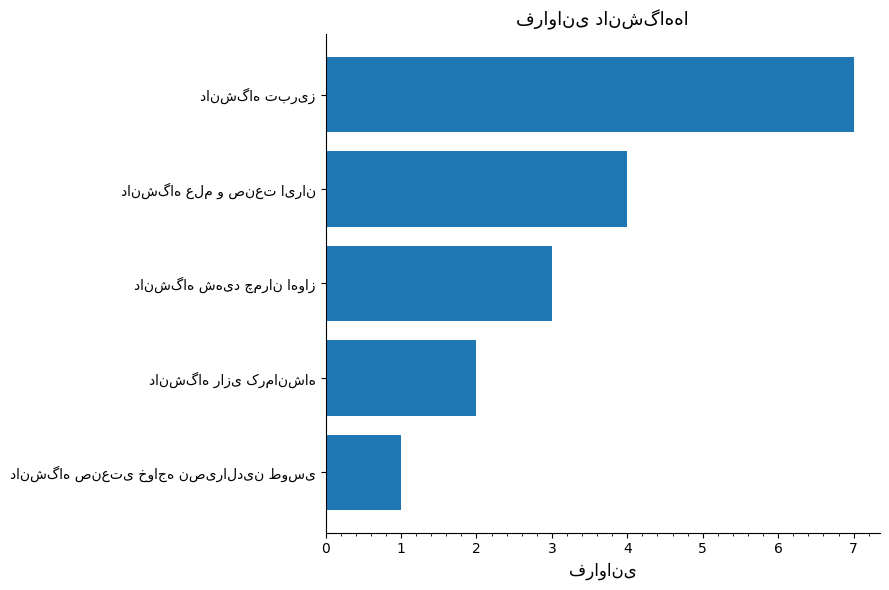

How many values are below 3?

2